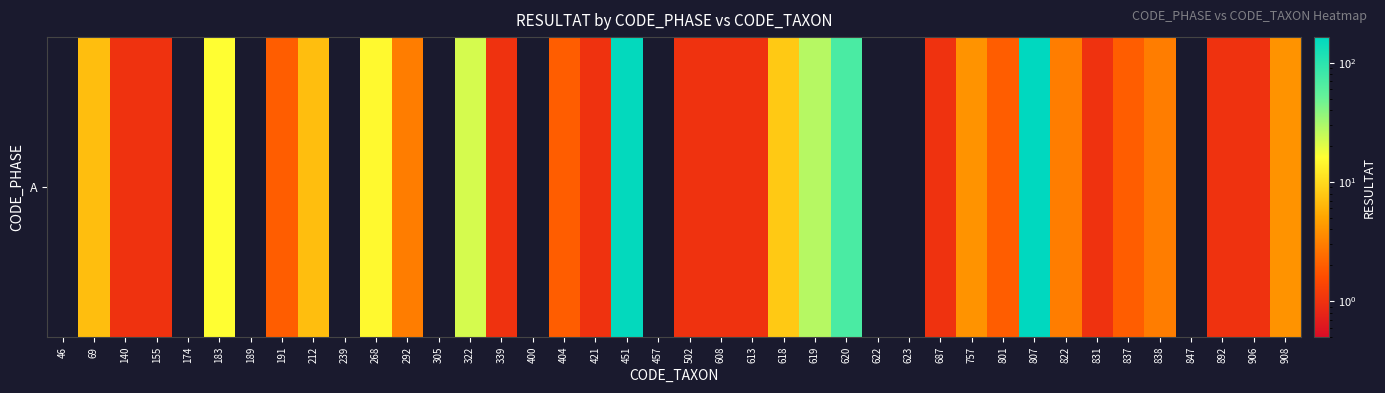

What is the maximum value shown in the chart?

164